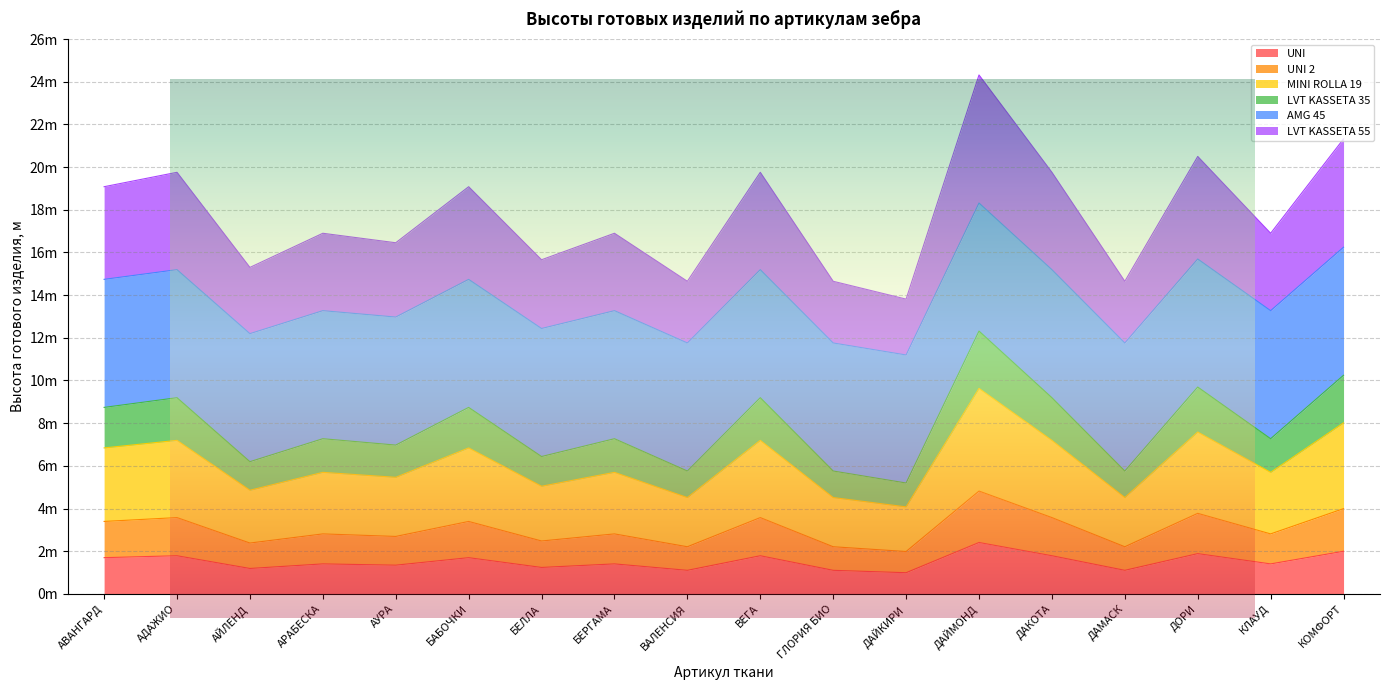

True or false: MINI ROLLA 19 and UNI cross at least once.

False